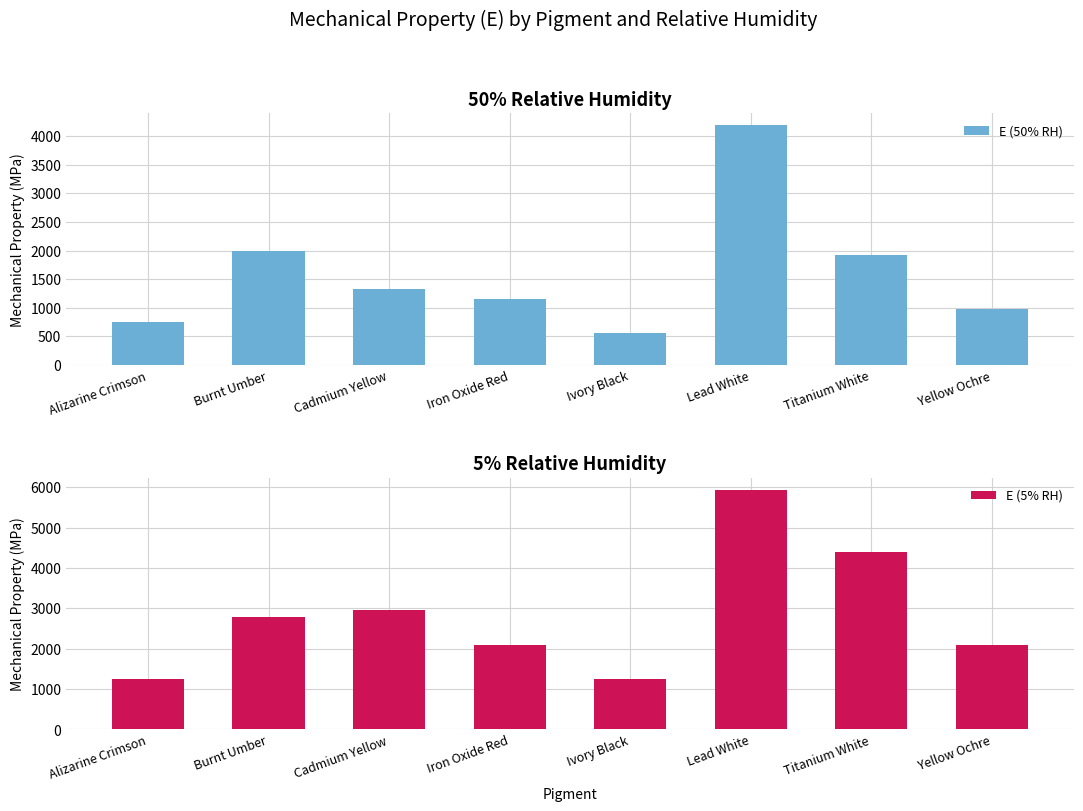

Which category has the lowest value in the E (5% RH) series?

Alizarine Crimson